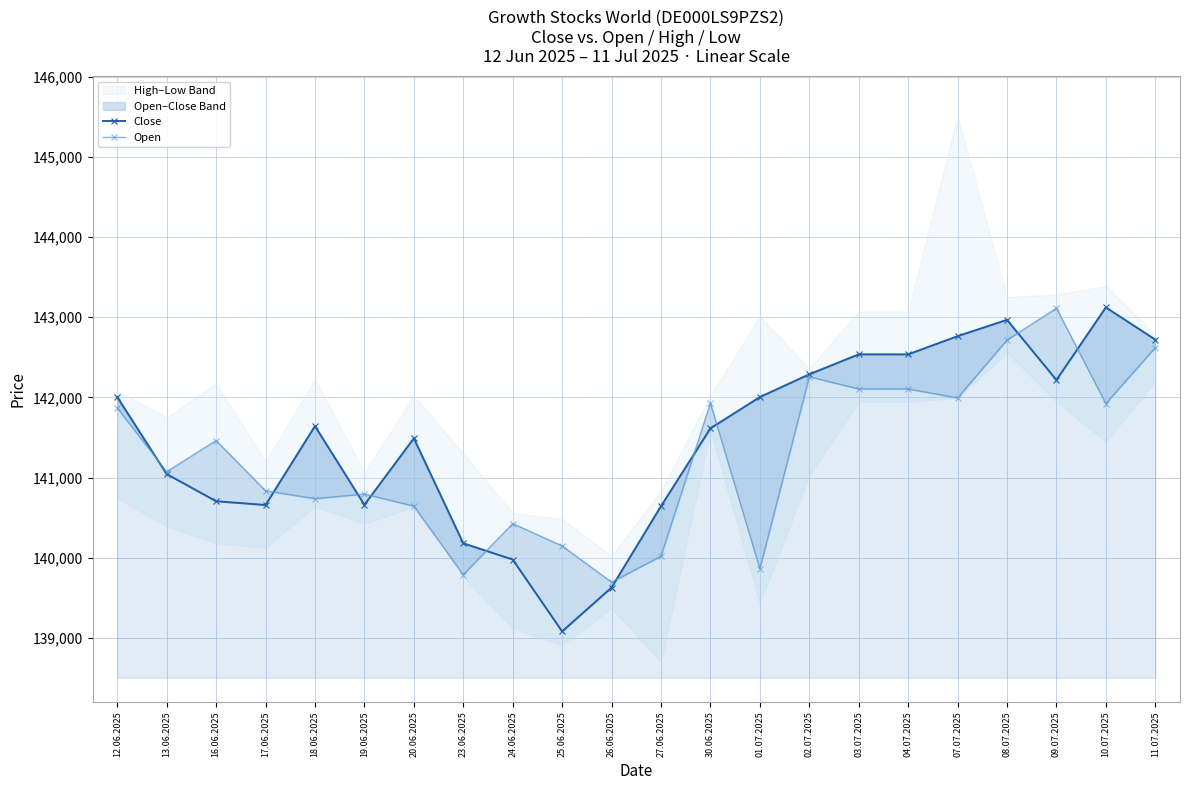

What is the approximate value of Open at 10.07.2025?

141923